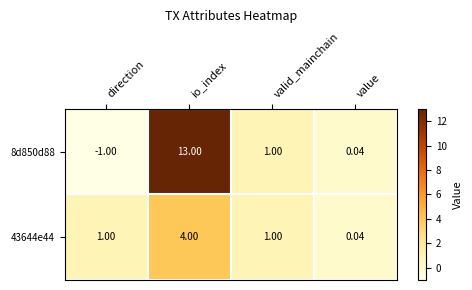

Rank the series by their maximum value, from highest to lowest.

8d850d88, 43644e44